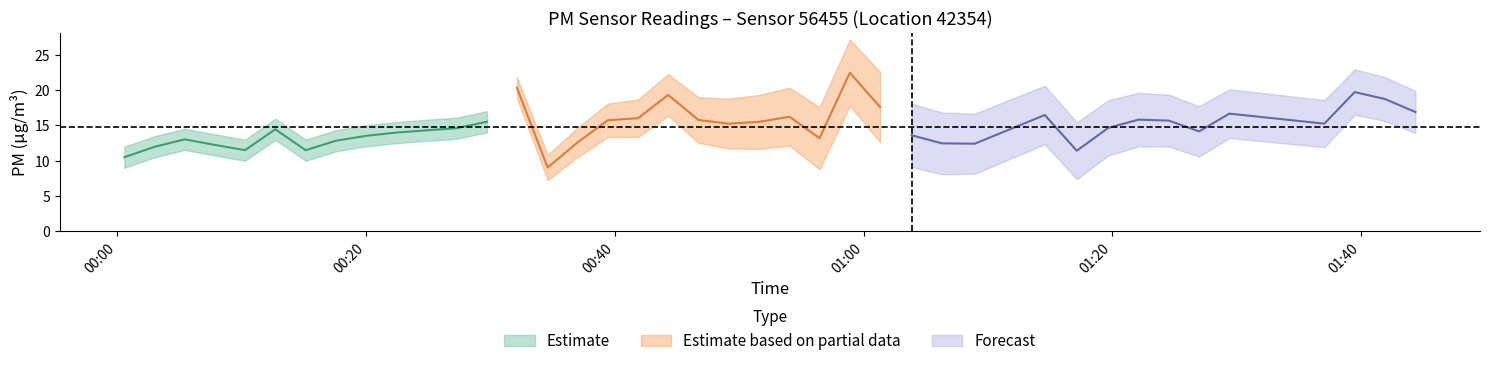

What is the minimum value for P1_mean?

9.0